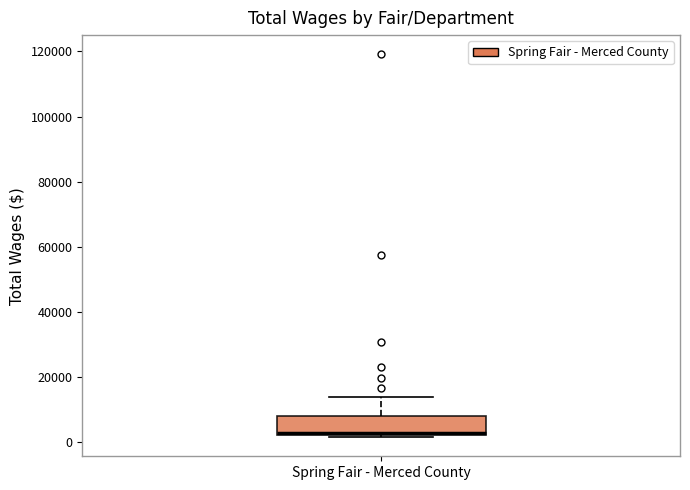

Where does the upper whisker of the box for Spring Fair - Merced County end on the y-axis? The values are not printed on the chart, so give them approximately, as read against the axis.

14000